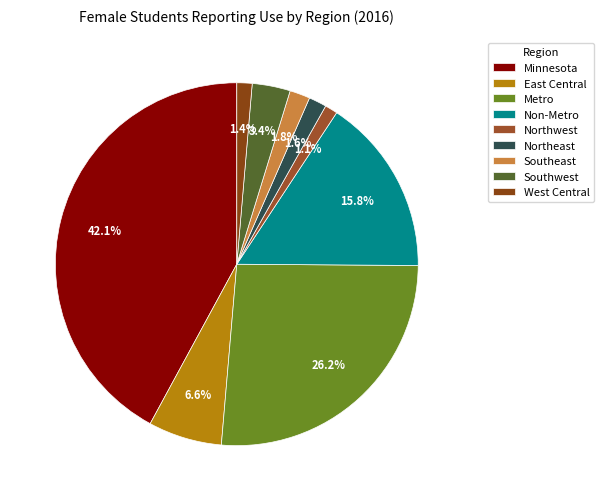

How many slices are in this pie chart?

9